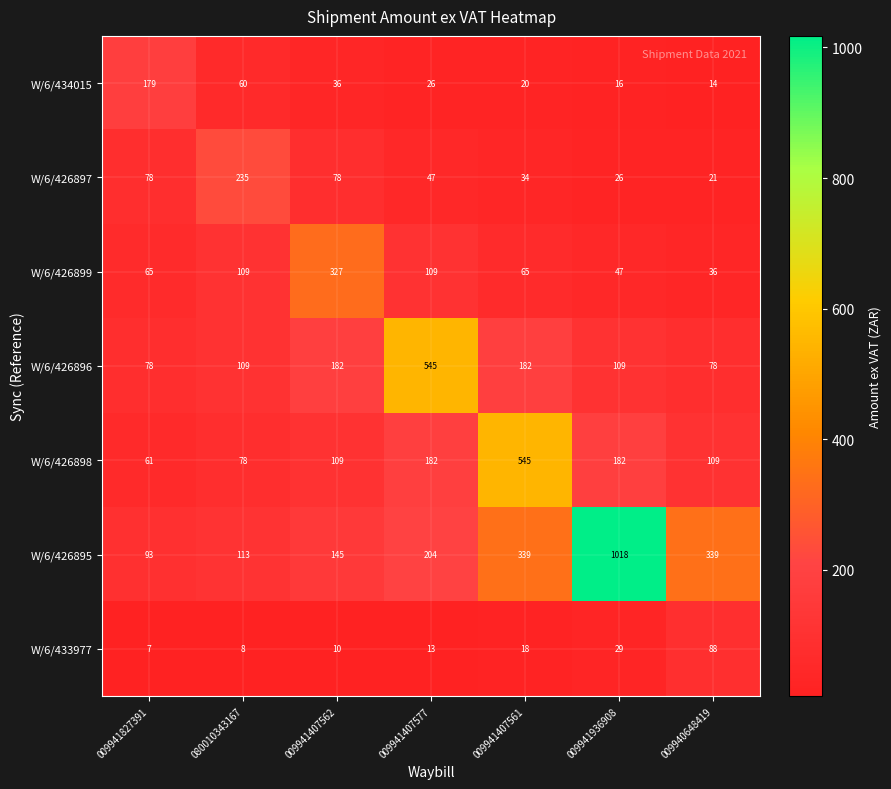

What is the spread (max minus min) of values at 009941936908?

1002